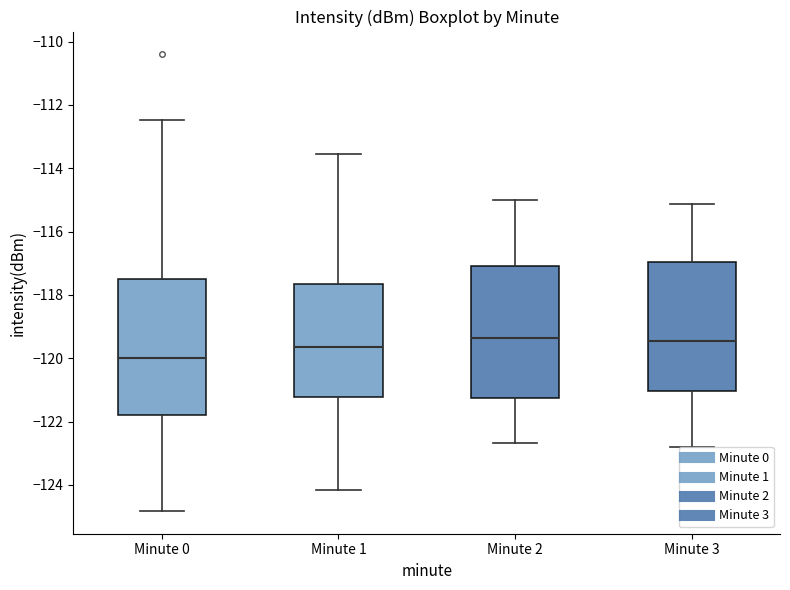

Reading left to right, read every box against the y-axis: the position of its median line, the range the box covers, and the ends of its whiskers. The values are not printed on the chart, so give them approximately, as read against the axis.

Minute 0: median -120.0, box -121.8 to -117.6, whiskers -124.8 to -112.4
Minute 1: median -119.6, box -121.2 to -117.6, whiskers -124.2 to -113.6
Minute 2: median -119.4, box -121.2 to -117.0, whiskers -122.6 to -115.0
Minute 3: median -119.4, box -121.0 to -117.0, whiskers -122.8 to -115.2